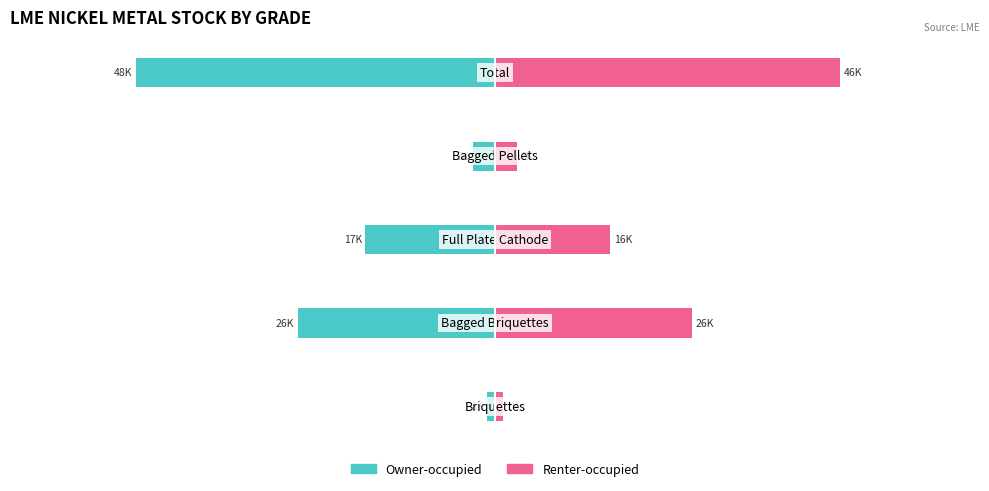

What is the difference between the maximum and minimum values in the Owner-occupied series?

47220